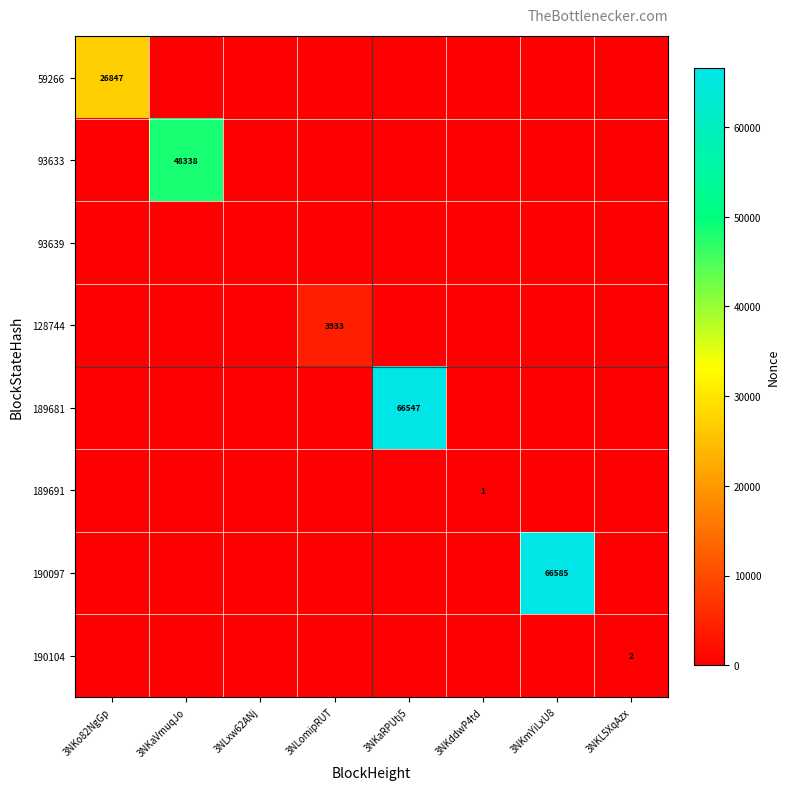

True or false: 93633 has a value of 65759 at 3NKaVmuqJo.

False